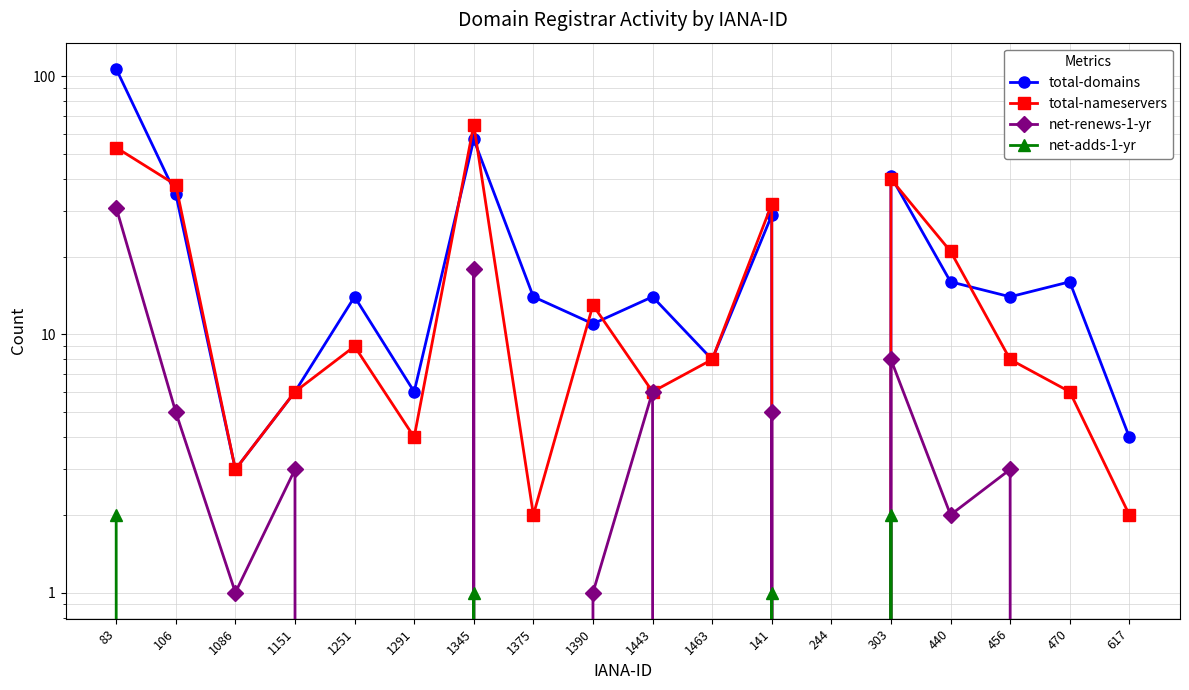

Which series has the largest total across all categories?

total-domains